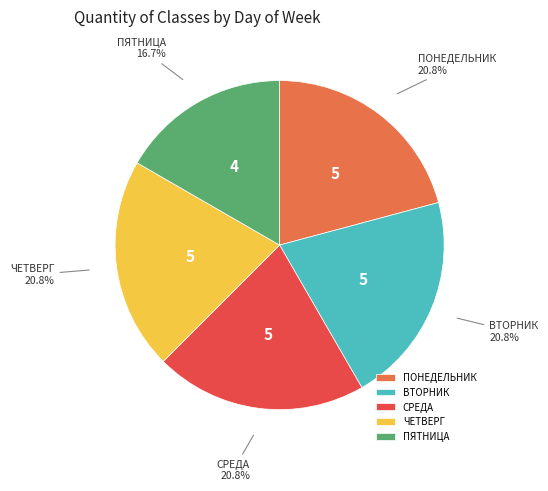

To the nearest percent, what percentage of the pie is ПЯТНИЦА?

17%